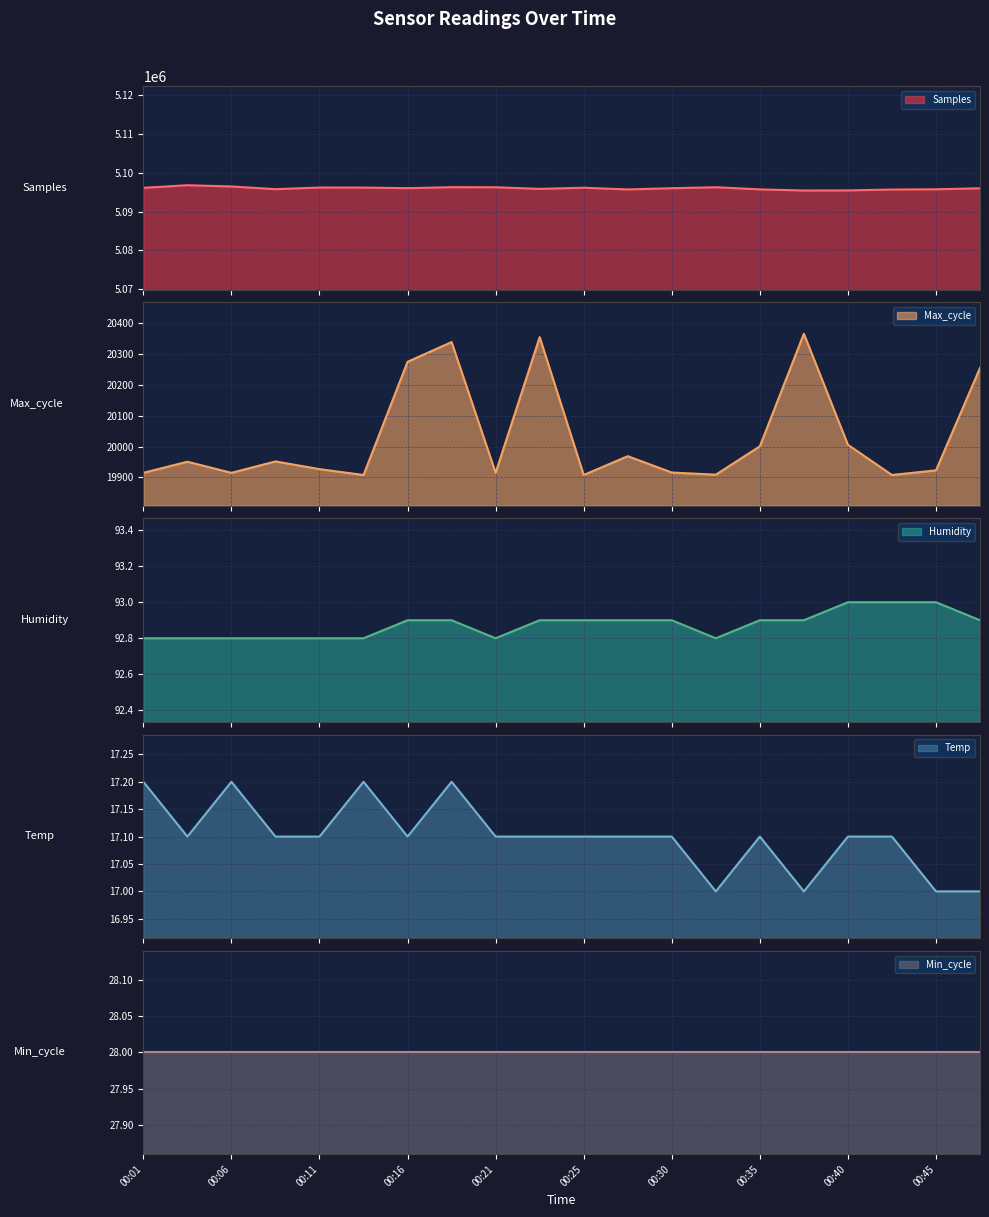

What is the greatest value displayed?

5096782.0